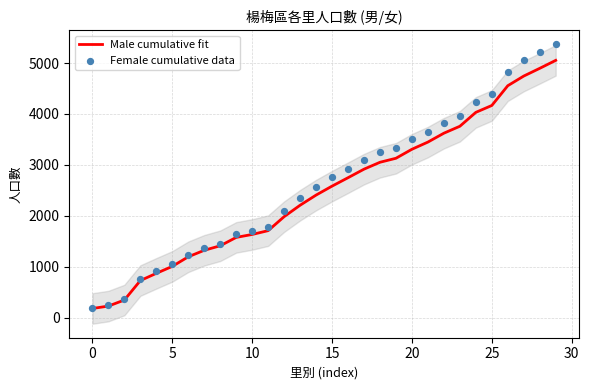

Which series has the largest total across all categories?

Female cumulative data